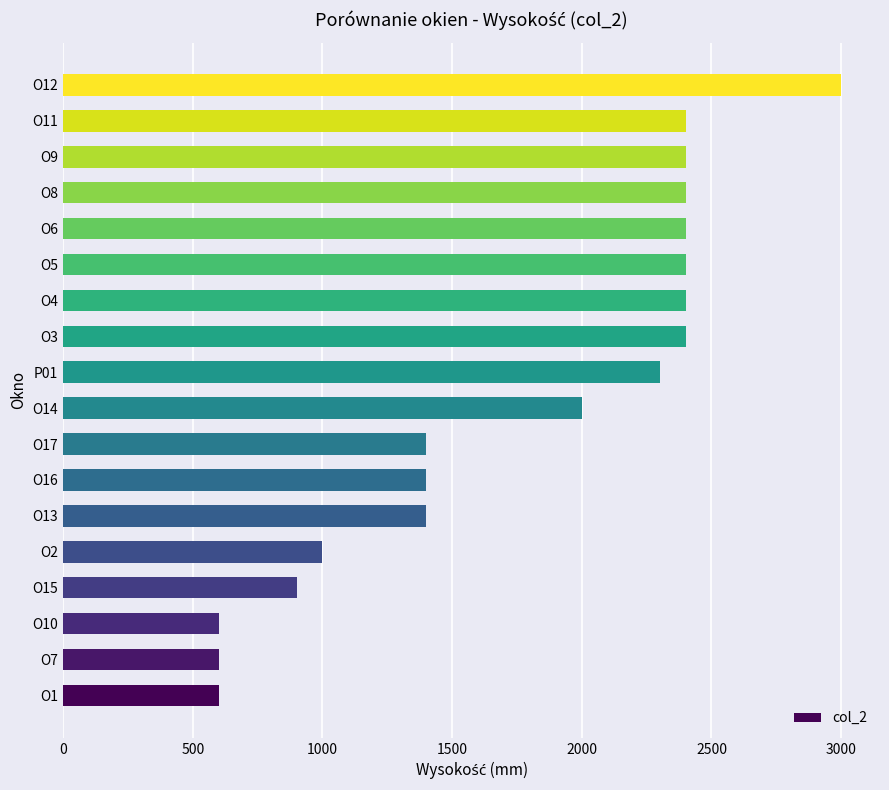

Is it true that the value at O1 is 600?

True